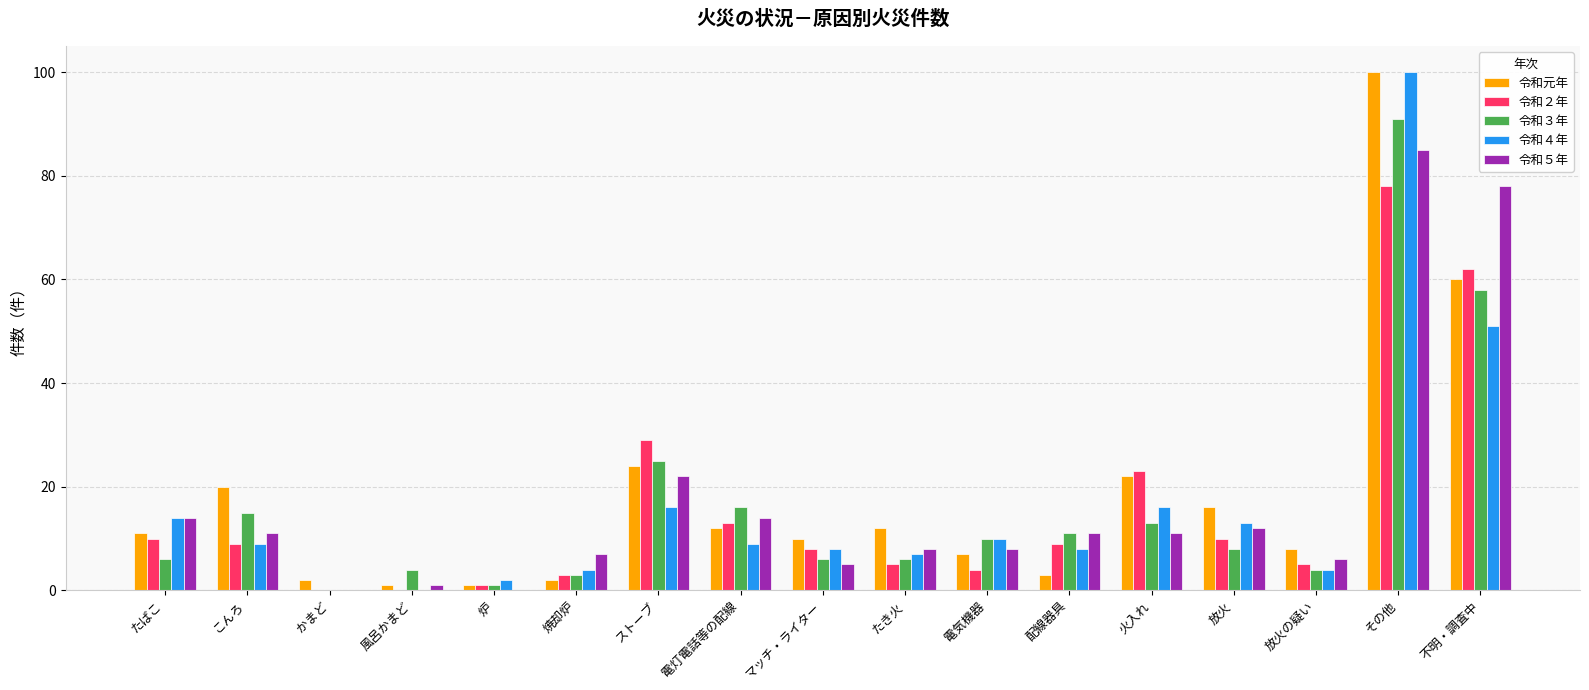

How many data points does each series have?

17